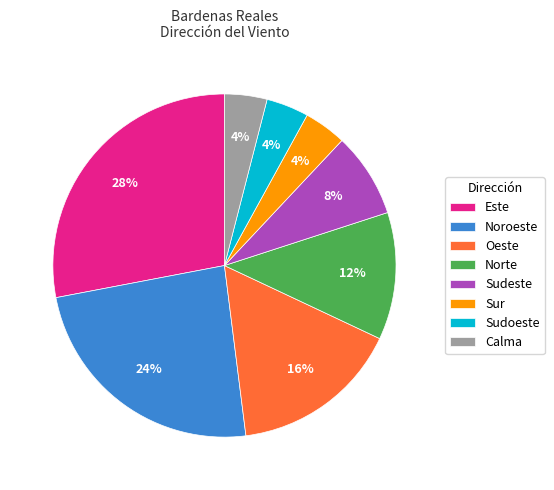

Which category has the biggest portion of the pie?

Este